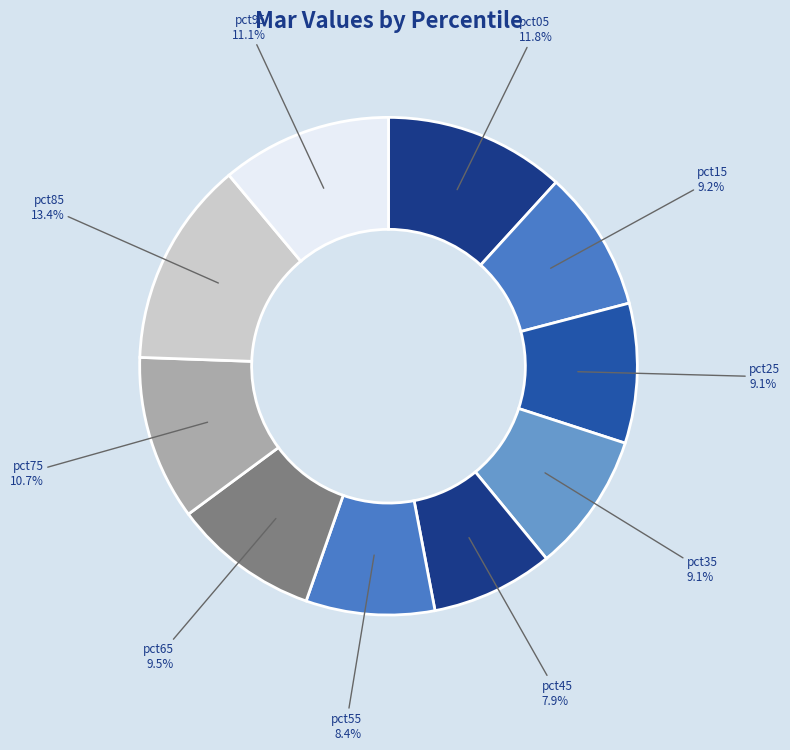

Does pct15 represent more than half of the total?

No